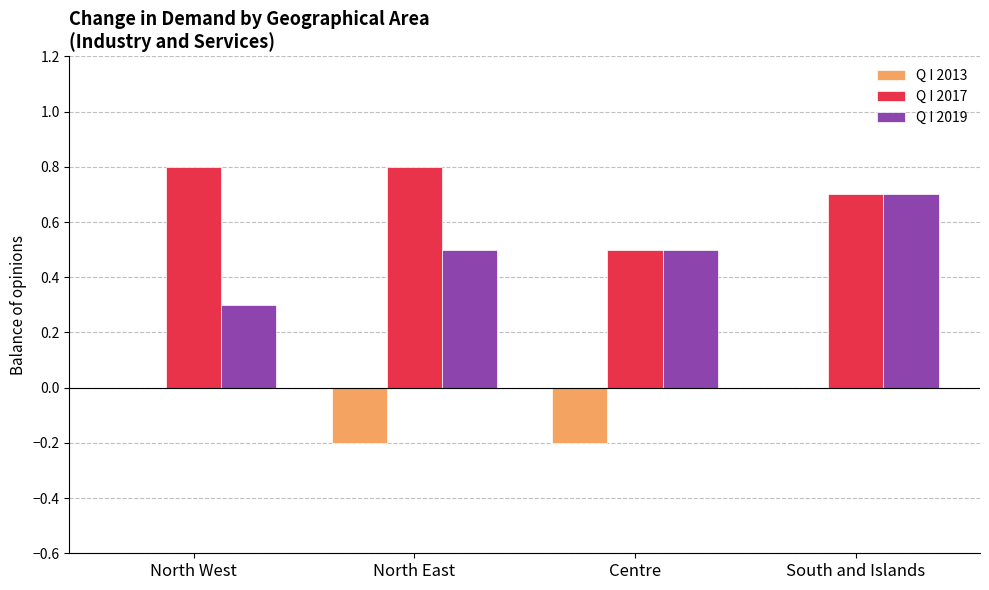

True or false: Q I 2017 has a value of 0.3 at North West.

False